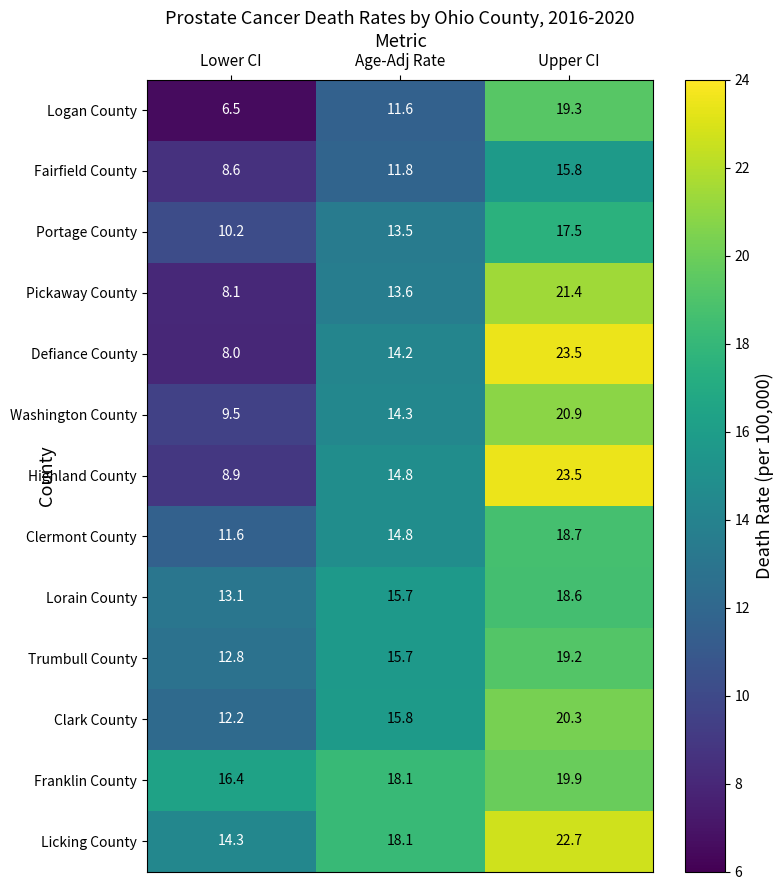

Which series has the largest total across all categories?

Licking County